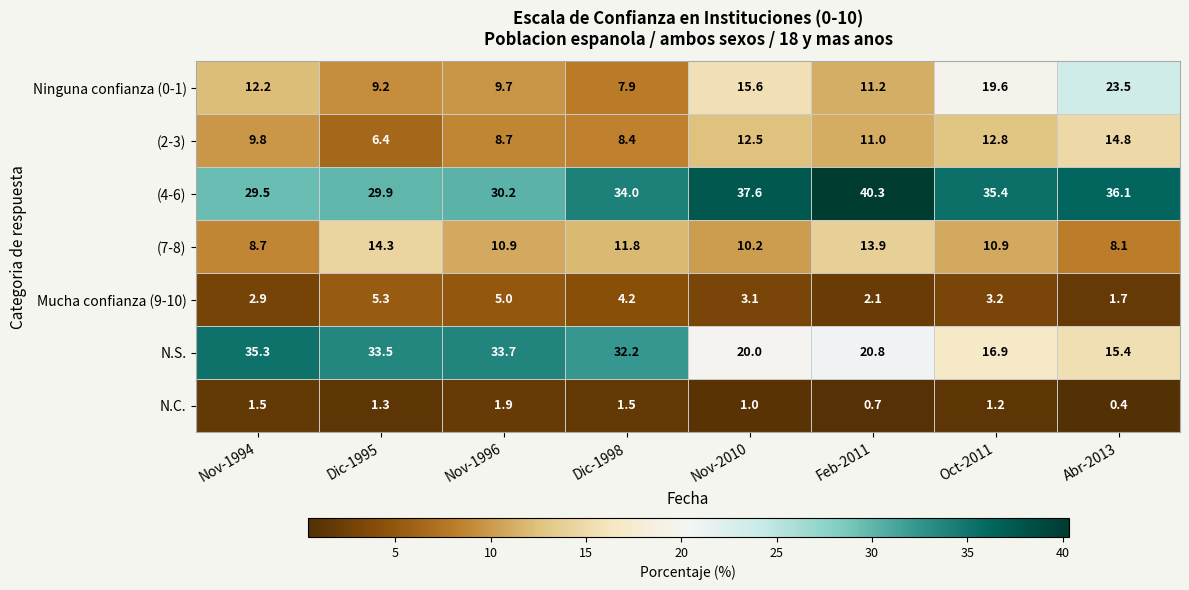

Rank the series at Abr-2013 from lowest to highest value.

N.C., Mucha confianza (9-10), (7-8), (2-3), N.S., Ninguna confianza (0-1), (4-6)